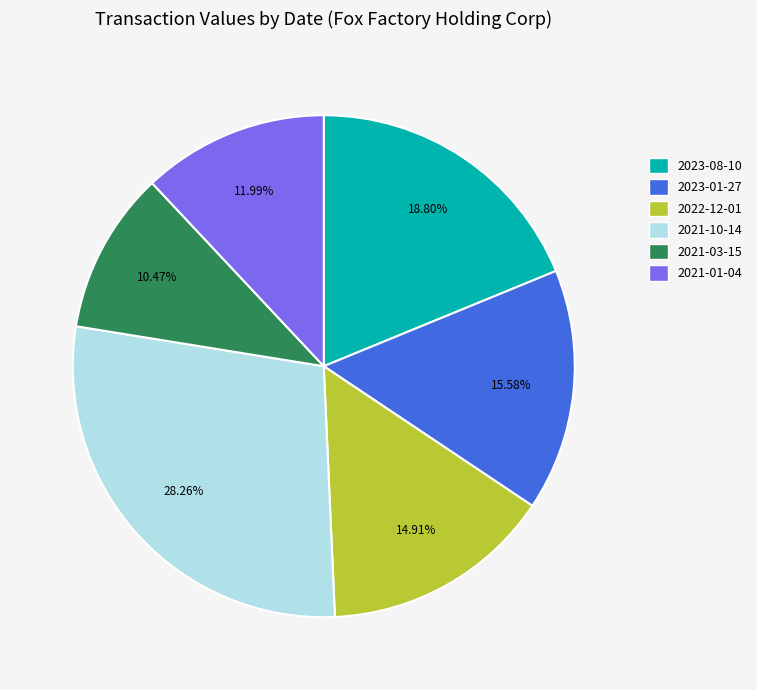

Is 2022-12-01 the majority of the pie?

No